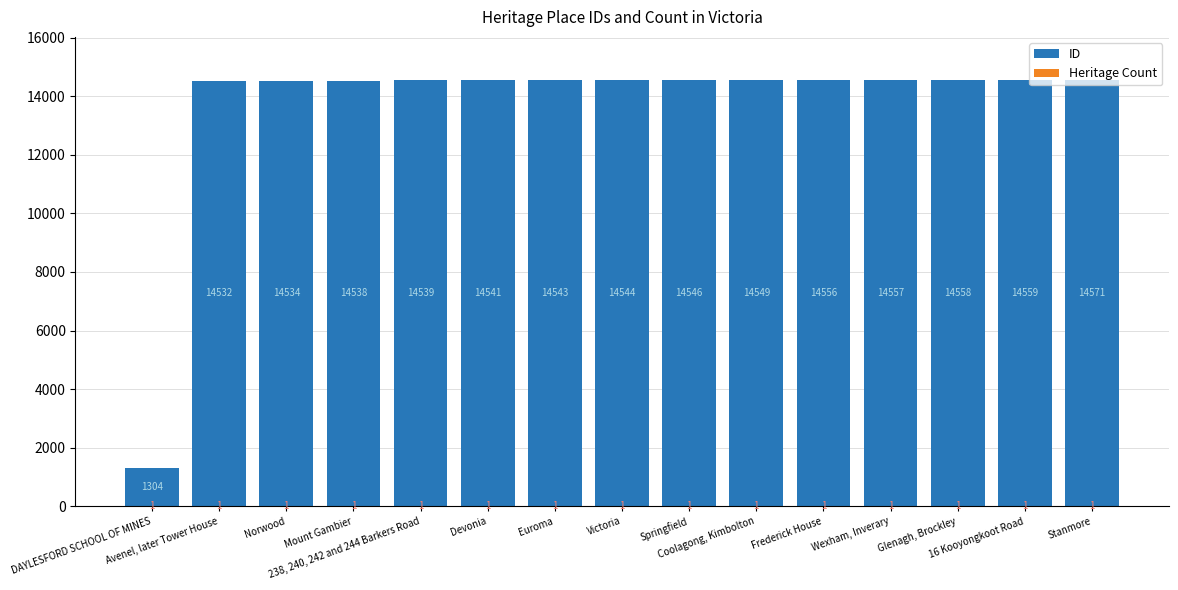

Reading right to left, transcribe all the data shown in this chart.

ID: Stanmore=14571	16 Kooyongkoot Road=14559	Glenagh, Brockley=14558	Wexham, Inverary=14557	Frederick House=14556	Coolagong, Kimbolton=14549	Springfield=14546	Victoria=14544	Euroma=14543	Devonia=14541	238, 240, 242 and 244 Barkers Road=14539	Mount Gambier=14538	Norwood=14534	Avenel, later Tower House=14532	DAYLESFORD SCHOOL OF MINES=1304
Heritage Count: Stanmore=1	16 Kooyongkoot Road=1	Glenagh, Brockley=1	Wexham, Inverary=1	Frederick House=1	Coolagong, Kimbolton=1	Springfield=1	Victoria=1	Euroma=1	Devonia=1	238, 240, 242 and 244 Barkers Road=1	Mount Gambier=1	Norwood=1	Avenel, later Tower House=1	DAYLESFORD SCHOOL OF MINES=1